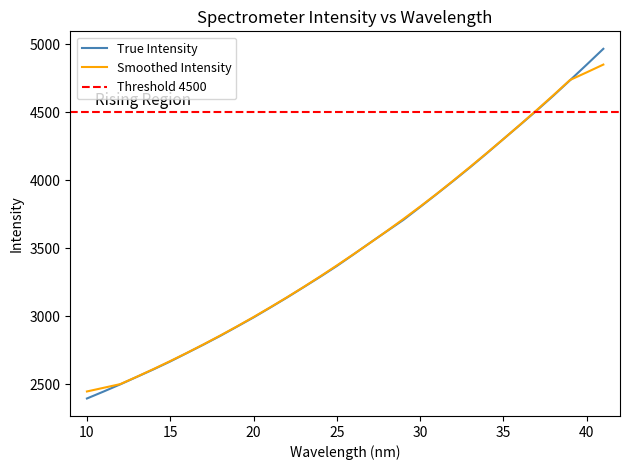

Does the chart have visible grid lines?

No